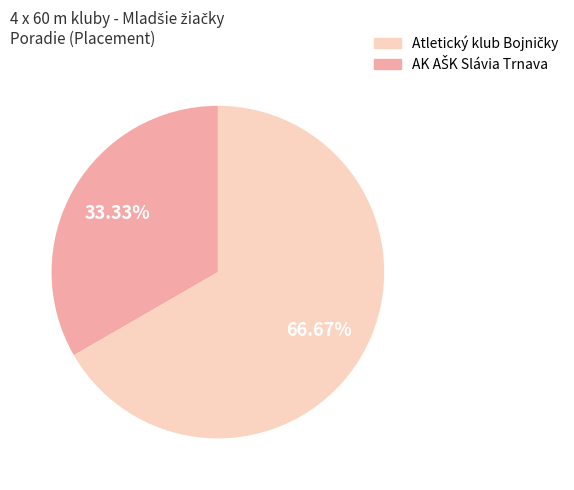

Is there any slice that represents more than half of the pie?

Yes